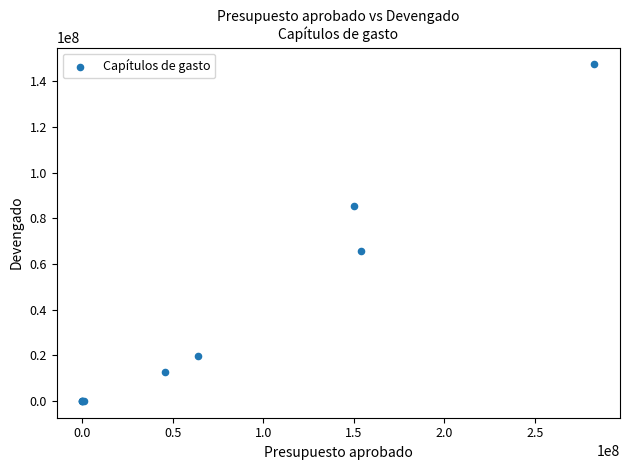

What Y value in the scatter plot is closest to 73670768?

65495060.4